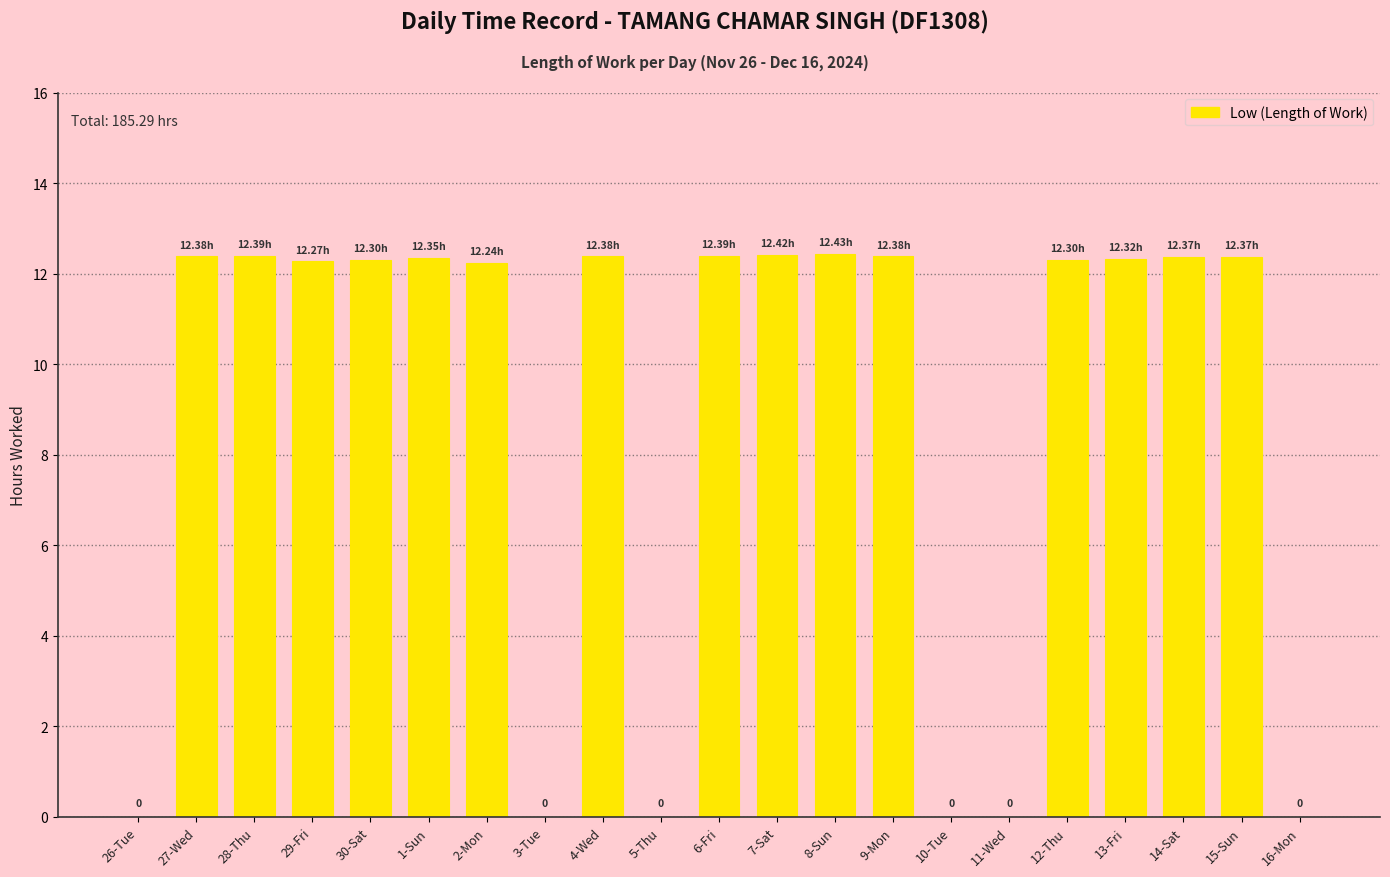

Count the number of data series in this chart.

1